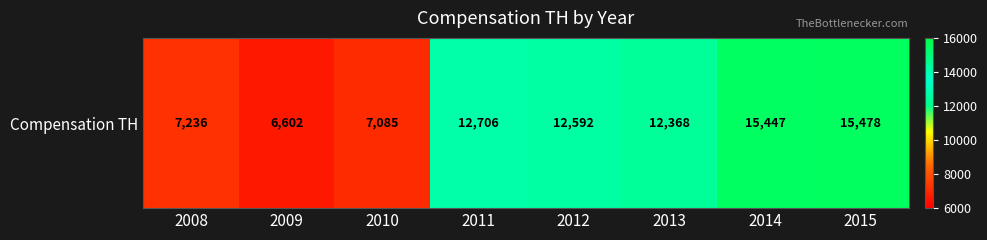

Between 2008 and 2011, which is larger?

2011